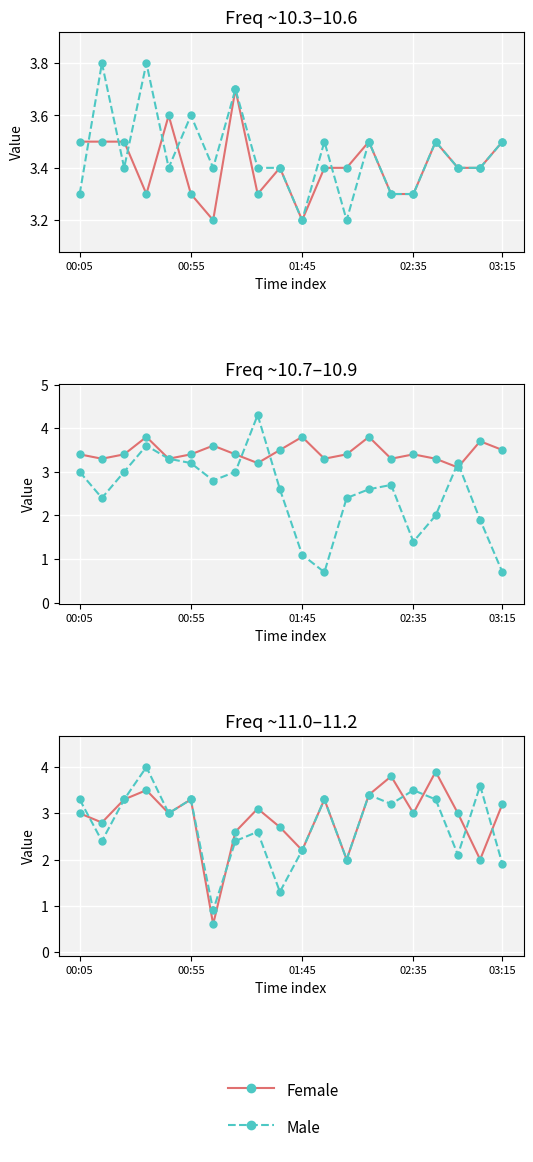

How many values in the Female series are below 3?

7